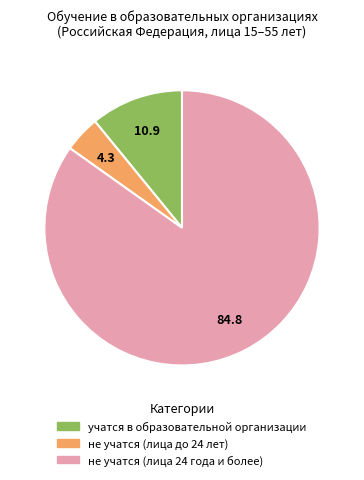

Rank the categories by value from lowest to highest.

не учатся (лица до 24 лет), учатся в образовательной организации, не учатся (лица 24 года и более)